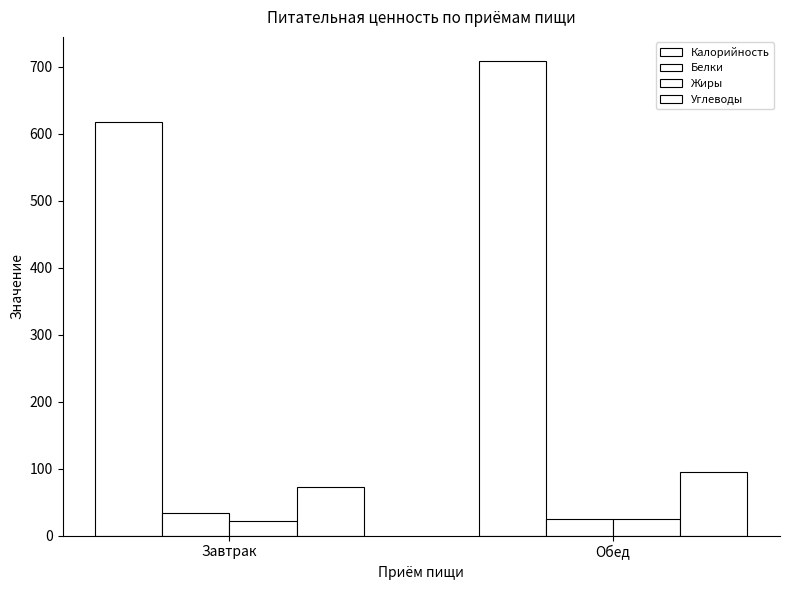

The value of Жиры at Завтрак is 31.2. True or false?

False